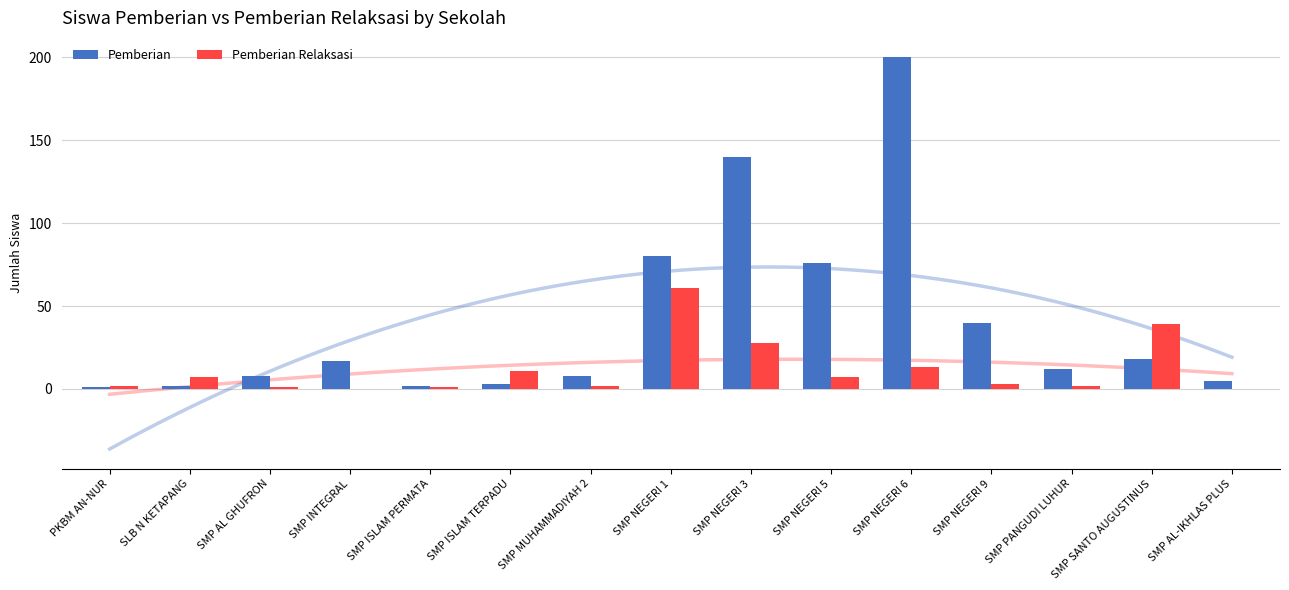

What is the sum of the Pemberian values at SLB N KETAPANG and SMP AL GHUFRON?

10